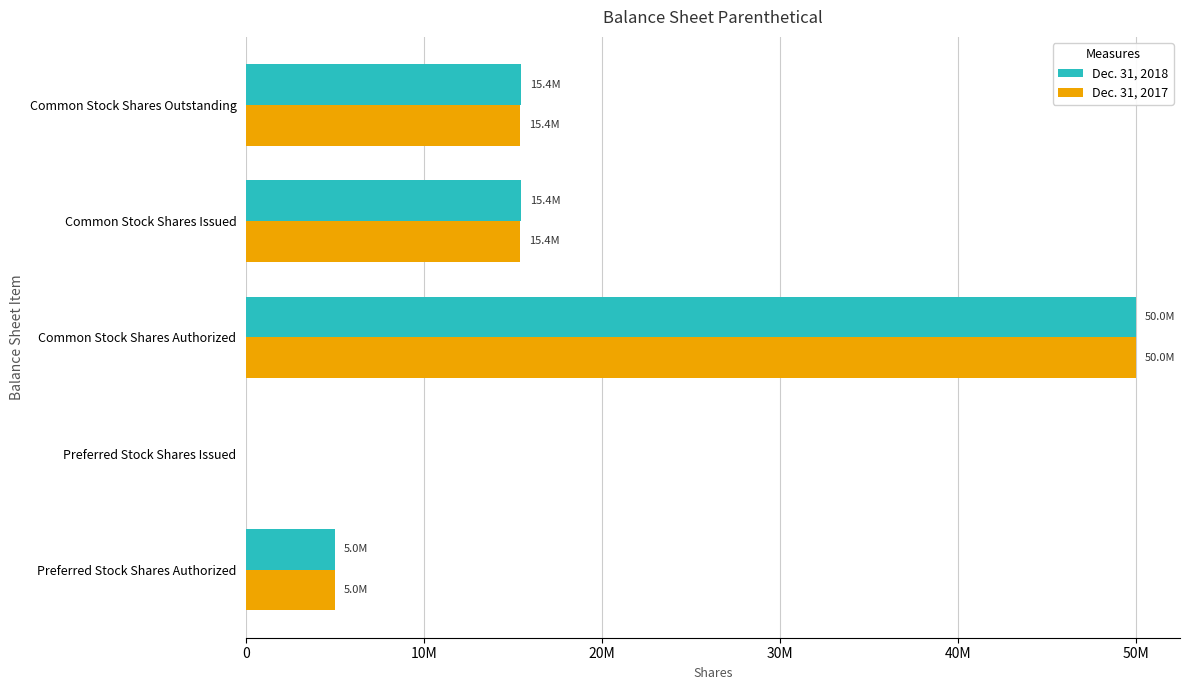

What position from the left is Common Stock Shares Outstanding?

5